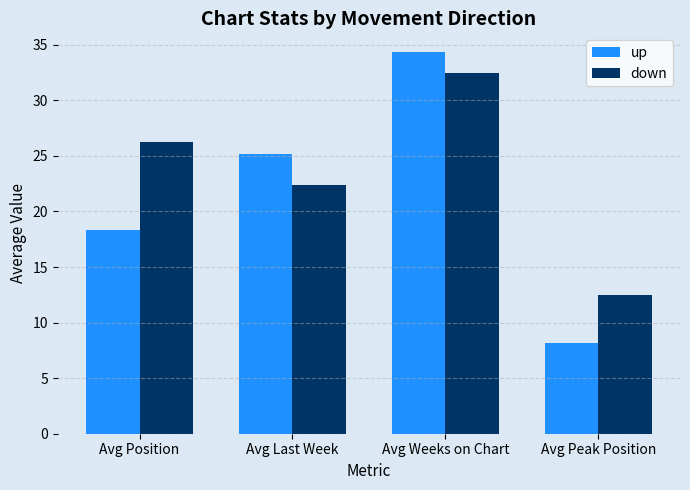

What is the maximum value shown in the chart?

34.3